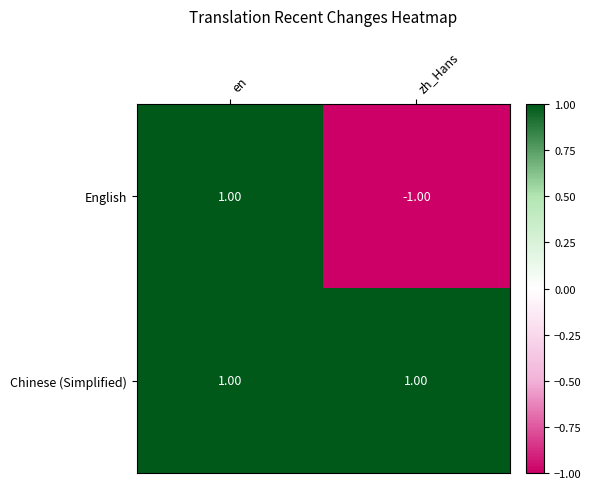

Rank the series by their average value, from lowest to highest.

English, Chinese (Simplified)